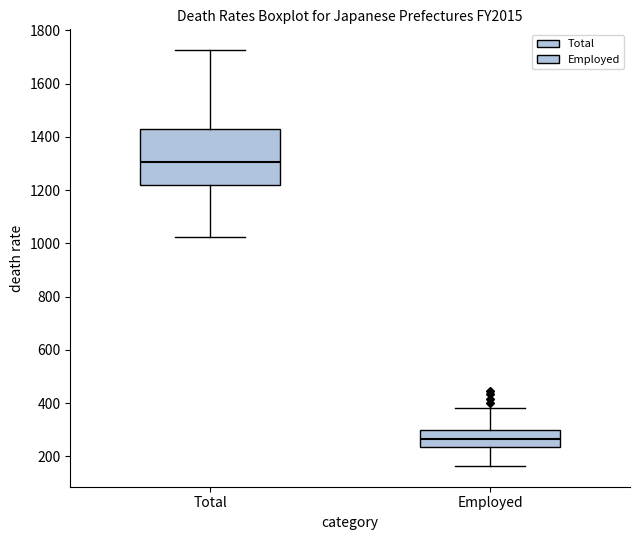

Which box has the lowest median line?

Employed